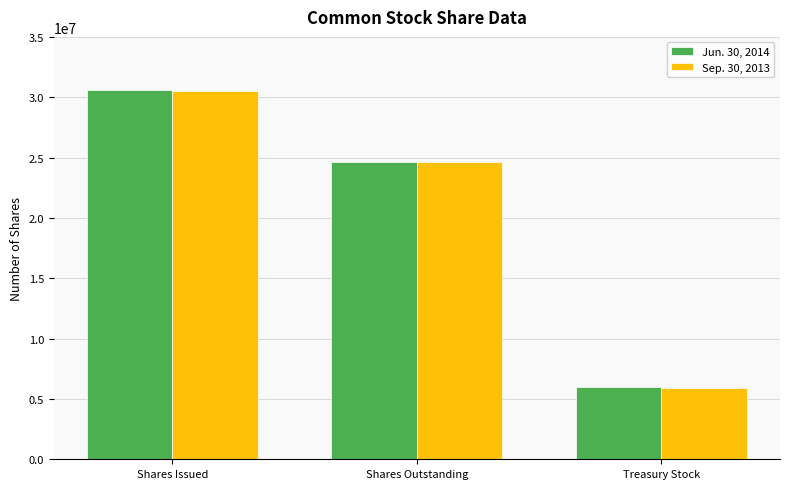

List the series in order of their overall mean, lowest first.

Sep. 30, 2013, Jun. 30, 2014